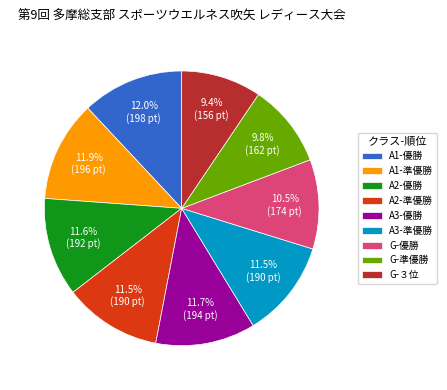

Do G-優勝 and A3-優勝 together represent more than half of the pie?

No